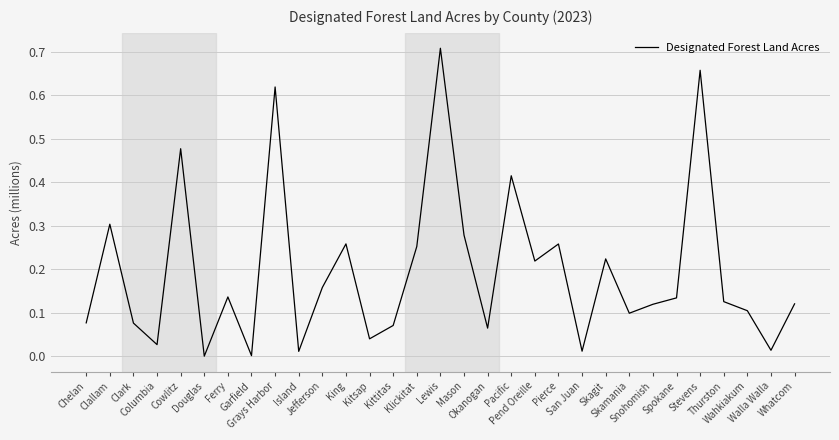

What is the difference between the maximum and minimum values?

0.7